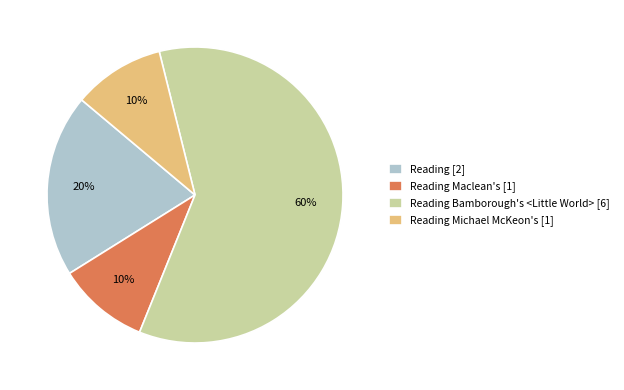

What is the largest slice in the pie chart?

Reading Bamborough's <Little World> [6]